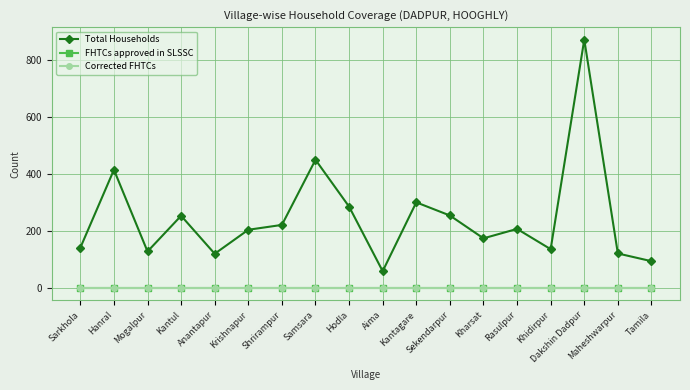

Reading right to left, what are all the values shown in this chart?

Total Households: 94	121	870	136	207	174	254	300	59	285	449	221	204	120	253	128	414	141
FHTCs approved in SLSSC: 0	0	0	0	0	0	0	0	0	0	0	0	0	0	0	0	0	0
Corrected FHTCs: 0	0	0	0	0	0	0	0	0	0	0	0	0	0	0	0	0	0